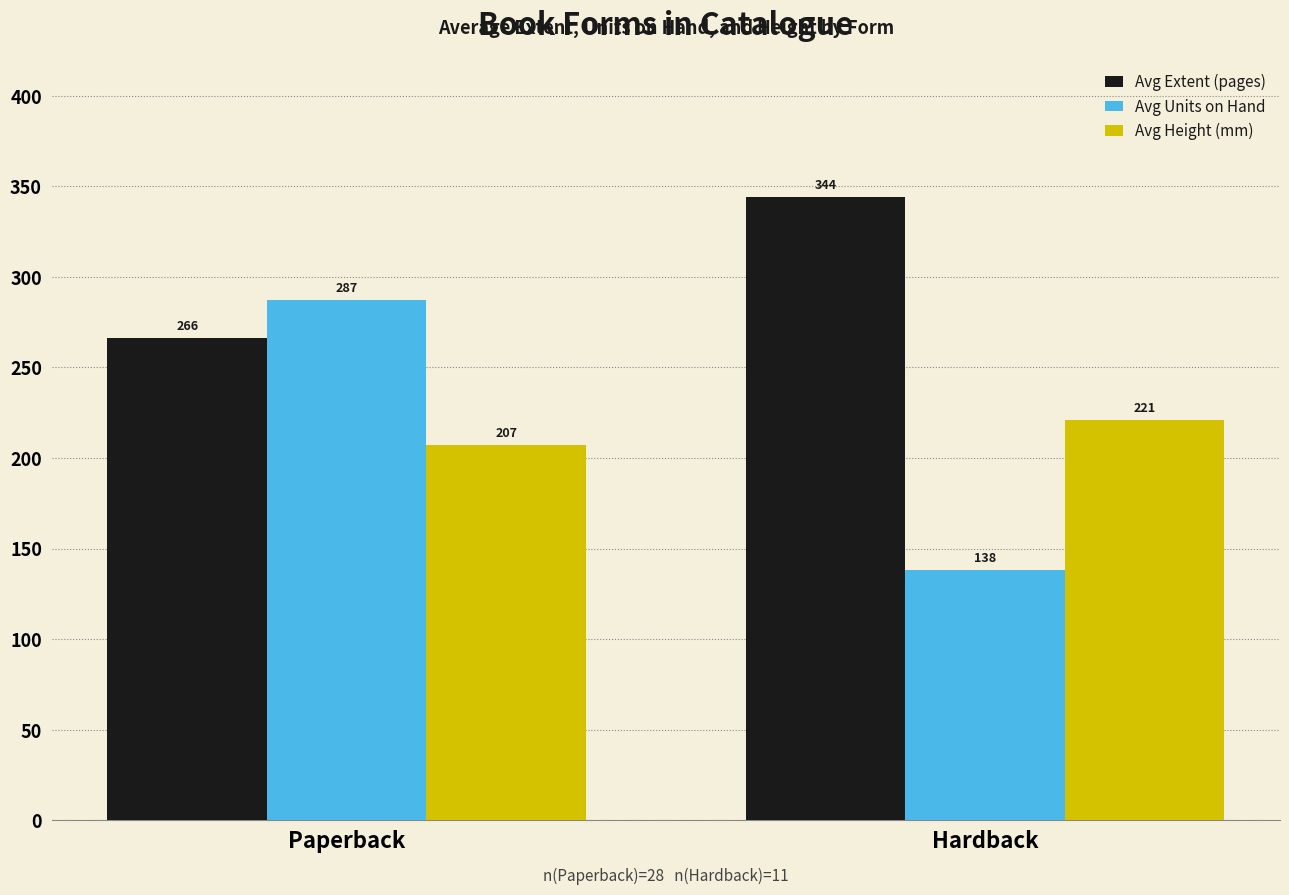

What is the label of the 2nd bar from the right?

Paperback